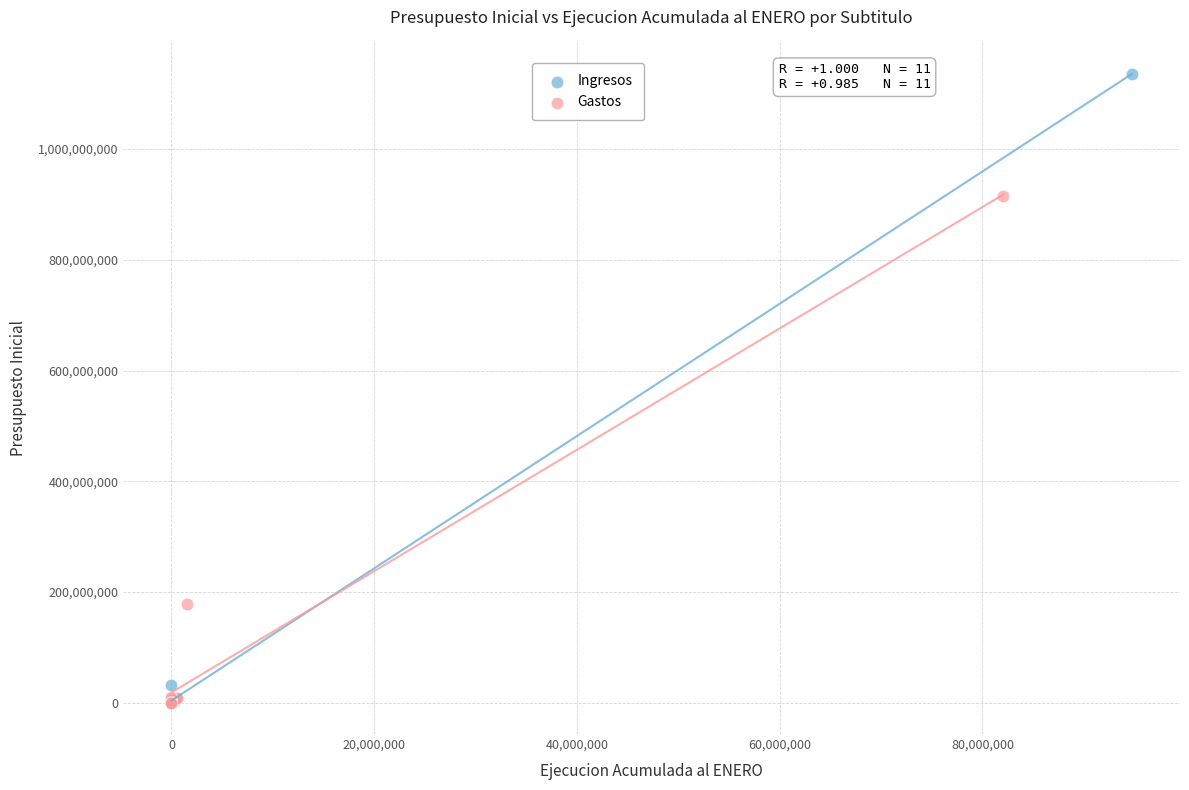

Which series has the largest Y range (max minus min)?

Ingresos